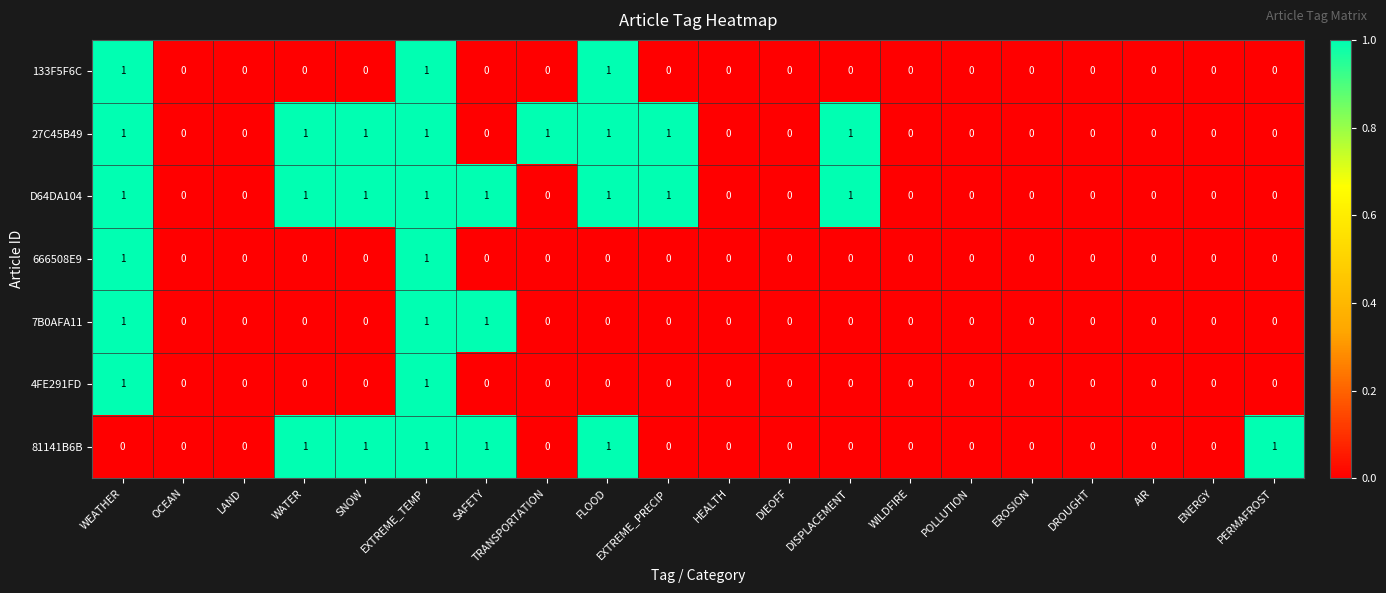

At which category is the sum across all series the highest?

EXTREME_TEMP